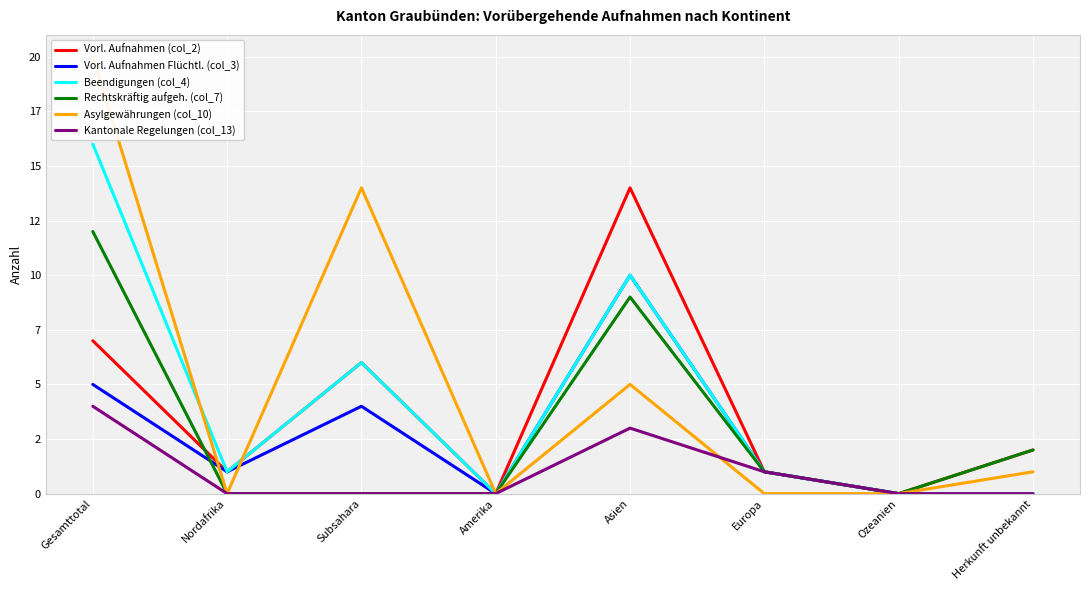

In Asylgewährungen (col_10), how many points are lower than both neighbors (excluding endpoints)?

2